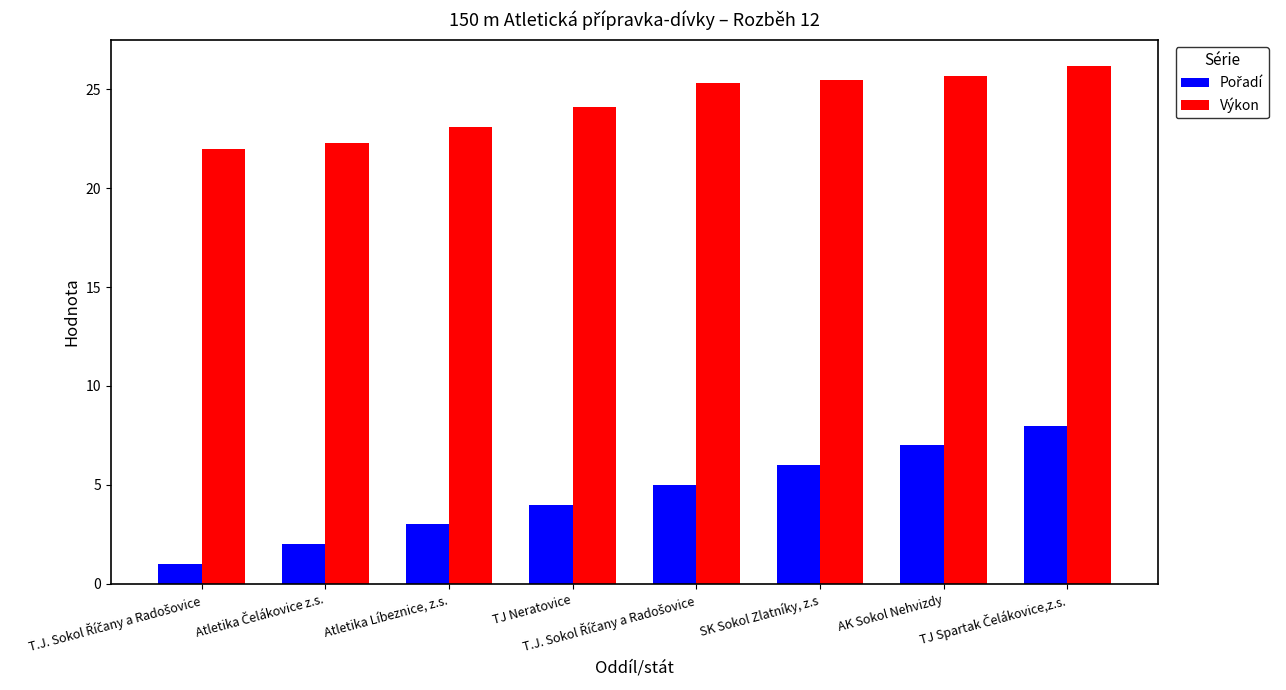

Reading left to right, transcribe all the data shown in this chart.

Pořadí: T.J. Sokol Říčany a Radošovice=1.0	Atletika Čelákovice z.s.=2.0	Atletika Líbeznice, z.s.=3.0	TJ Neratovice=4.0	T.J. Sokol Říčany a Radošovice=5.0	SK Sokol Zlatníky, z.s=6.0	AK Sokol Nehvizdy=7.0	TJ Spartak Čelákovice,z.s.=8.0
Výkon: T.J. Sokol Říčany a Radošovice=22.0	Atletika Čelákovice z.s.=22.3	Atletika Líbeznice, z.s.=23.1	TJ Neratovice=24.1	T.J. Sokol Říčany a Radošovice=25.3	SK Sokol Zlatníky, z.s=25.5	AK Sokol Nehvizdy=25.7	TJ Spartak Čelákovice,z.s.=26.2